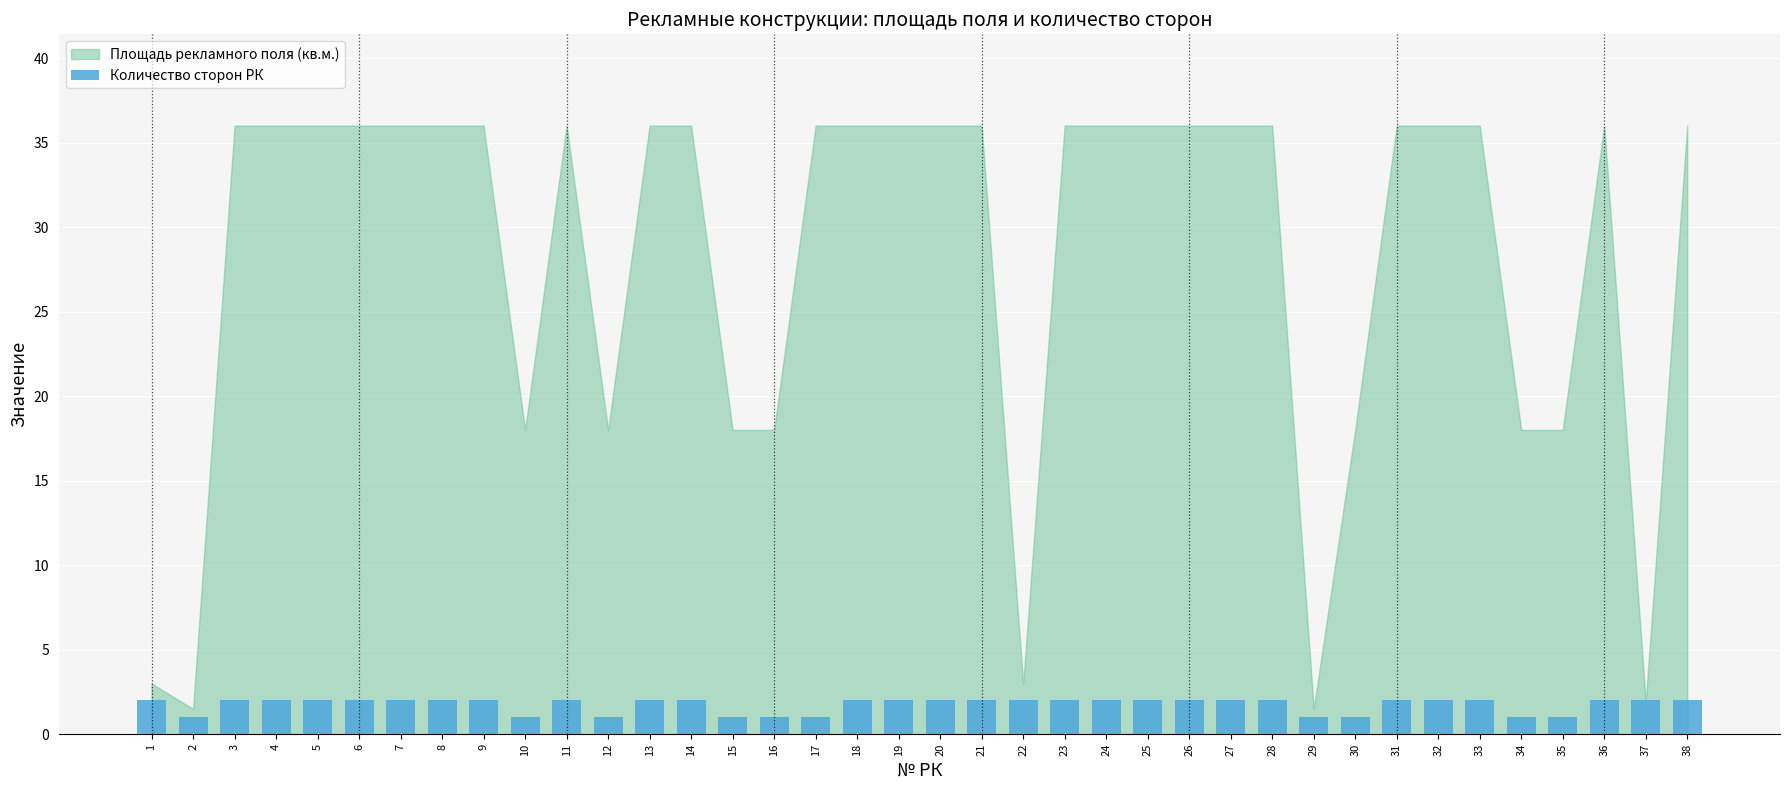

What is the maximum value shown in the chart?

2